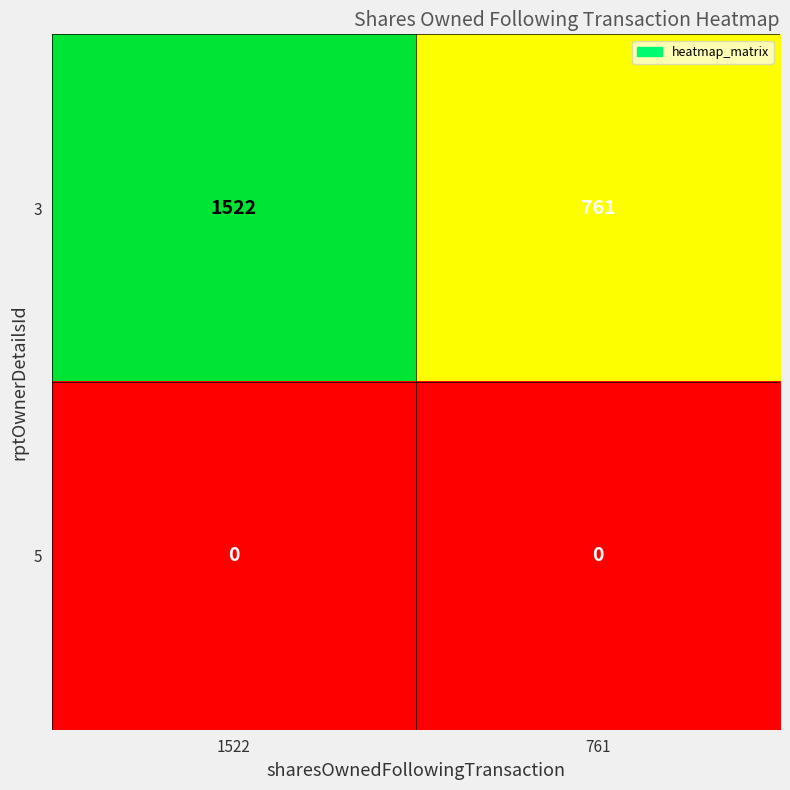

What is the average value of the 3 series?

1142